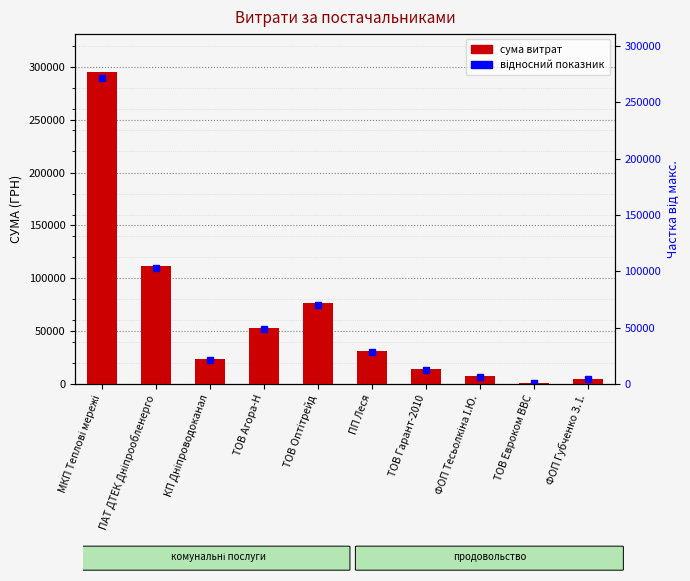

How many categories are shown in the chart?

10